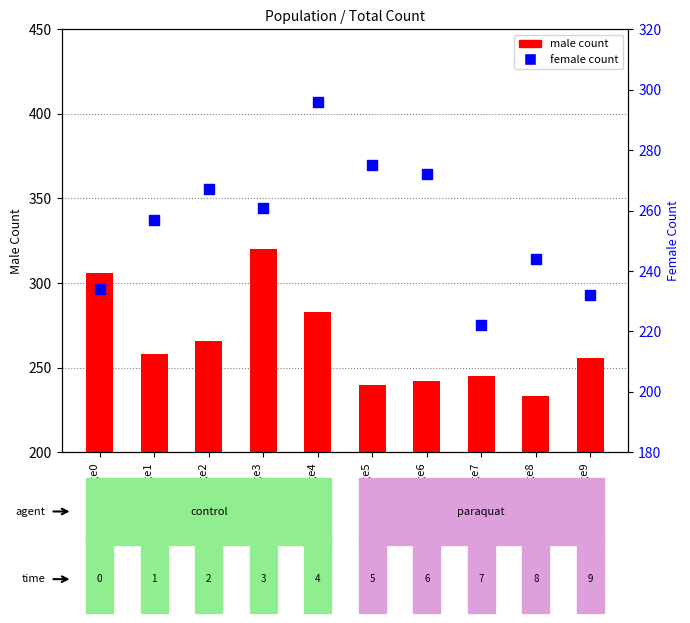

Which series reaches the minimum Y coordinate?

female